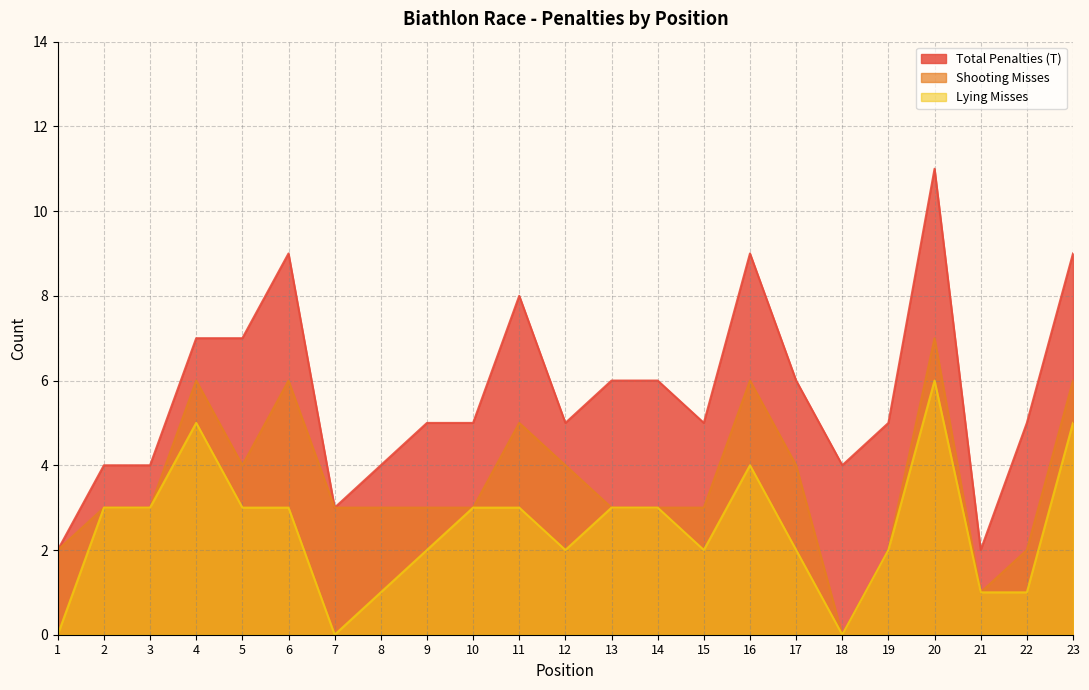

Reading left to right, transcribe all the data shown in this chart.

Total Penalties (T): 2	4	4	7	7	9	3	4	5	5	8	5	6	6	5	9	6	4	5	11	2	5	9
Shooting Misses: 2	3	3	6	4	6	3	3	3	3	5	4	3	3	3	6	4	0	2	7	1	2	6
Lying Misses: 0	3	3	5	3	3	0	1	2	3	3	2	3	3	2	4	2	0	2	6	1	1	5